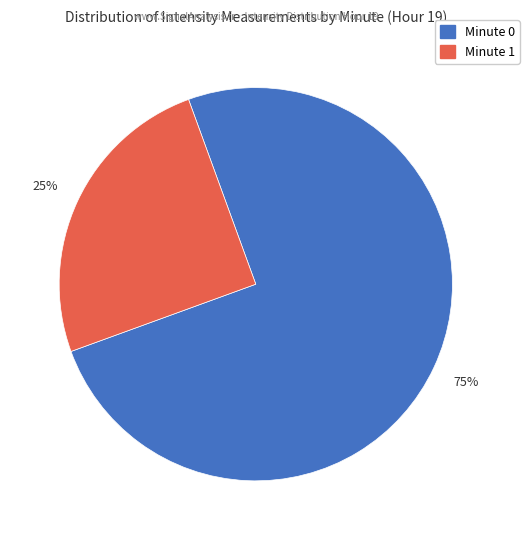

Is there any slice that represents more than half of the pie?

Yes